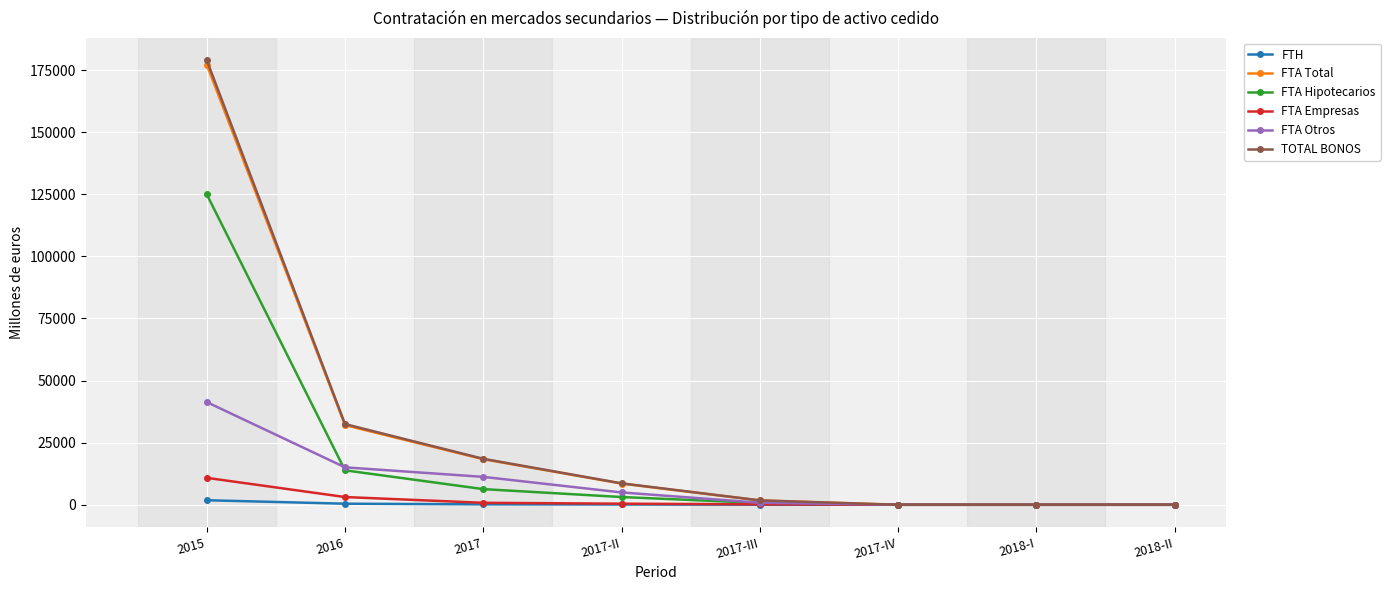

What is the total value across all series at 2017-II?

25784